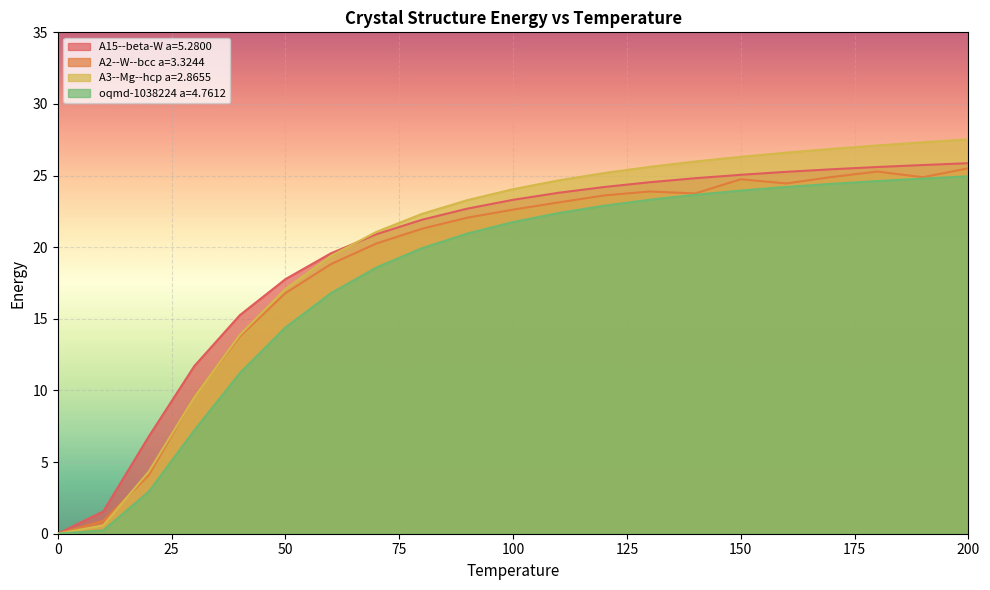

What is the difference between the A3--Mg--hcp a=2.8655 values at 130.0 and 10.0?

25.0